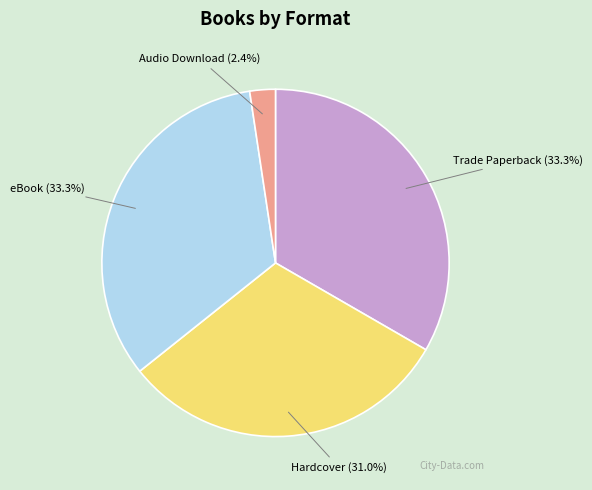

Which slice is the smallest?

Audio Download